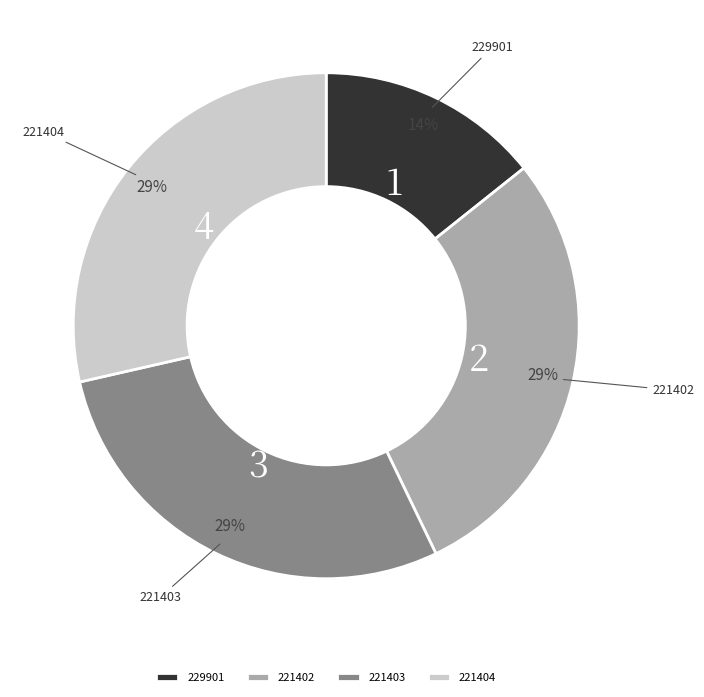

The 221402 slice represents 16% of the pie. True or false?

False